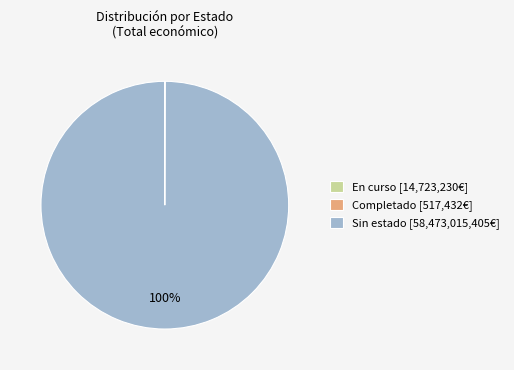

Which slice is the largest?

Sin estado [58,473,015,405€]